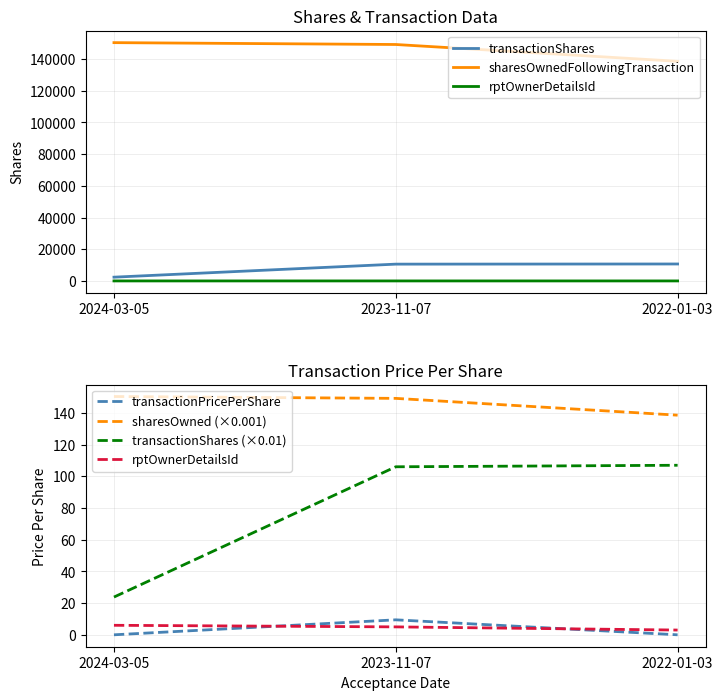

At which label does transactionShares first exceed 10600?

2022-01-03